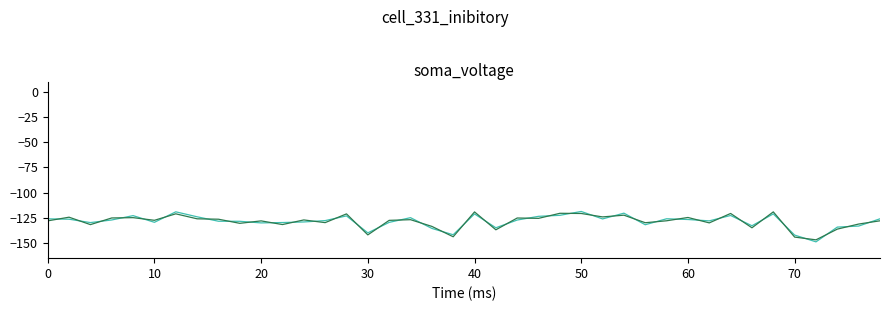

What is the greatest value displayed?

-118.7